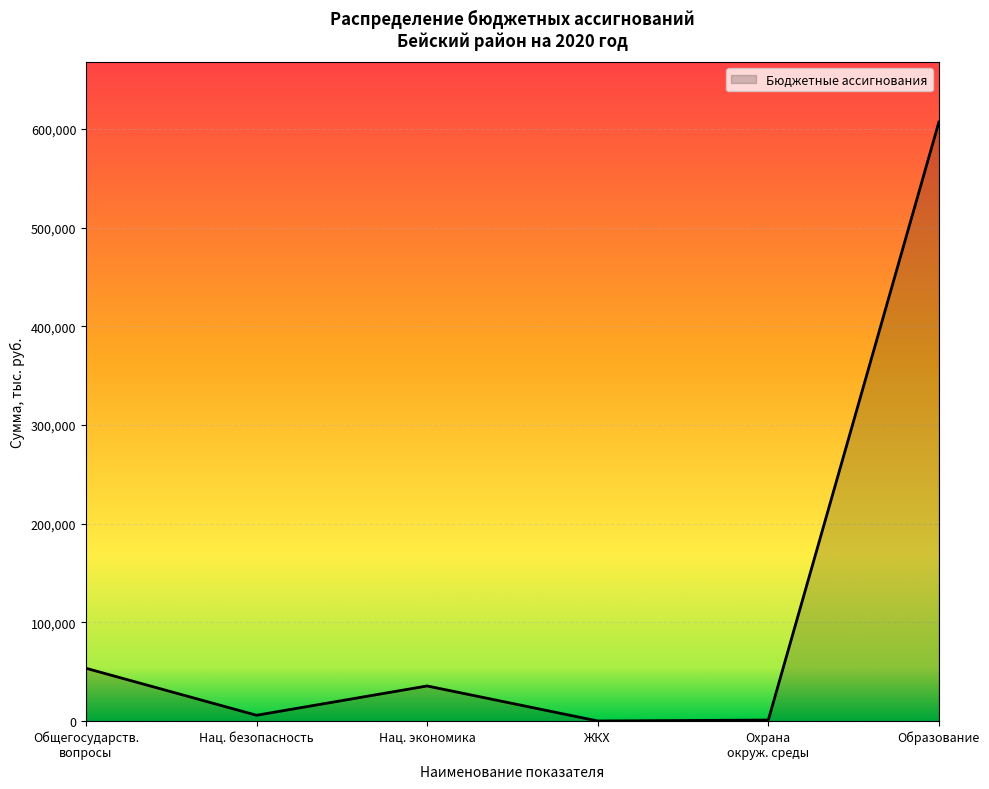

Which label corresponds to the largest value in the chart?

Образование